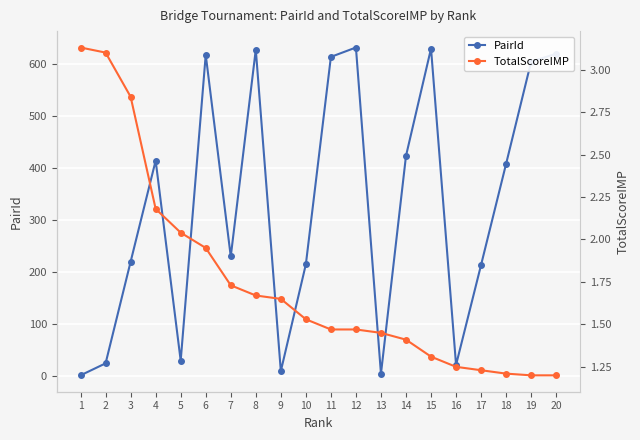

Where do PairId and TotalScoreIMP first cross each other?

1 and 2